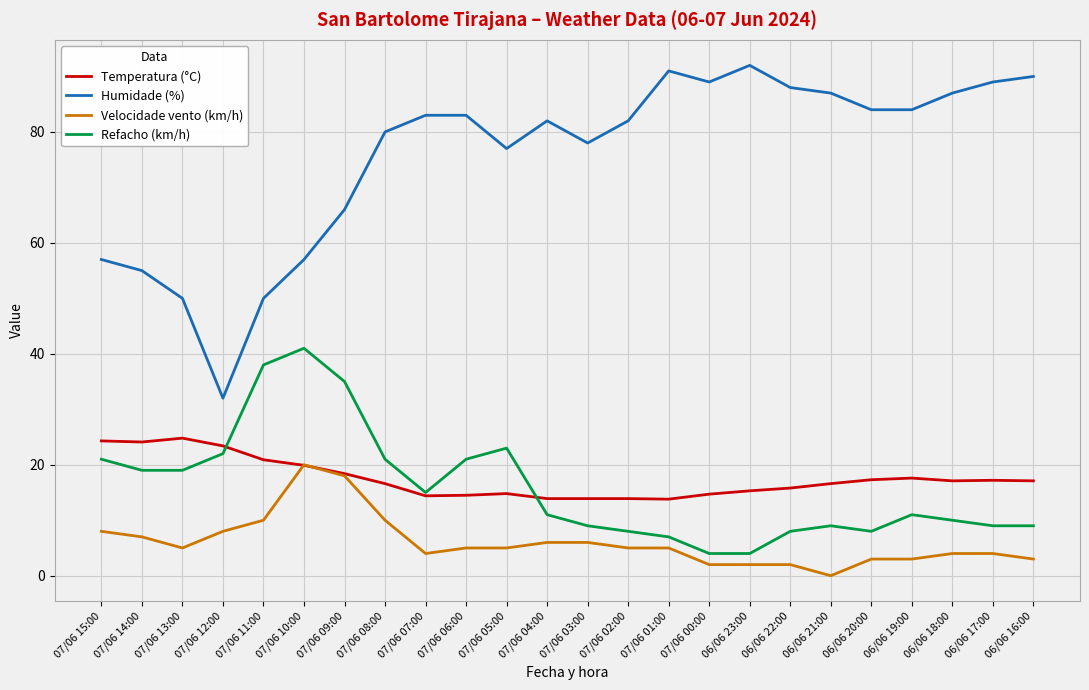

What is the difference between the maximum and minimum values in the Temperatura (°C) series?

11.0